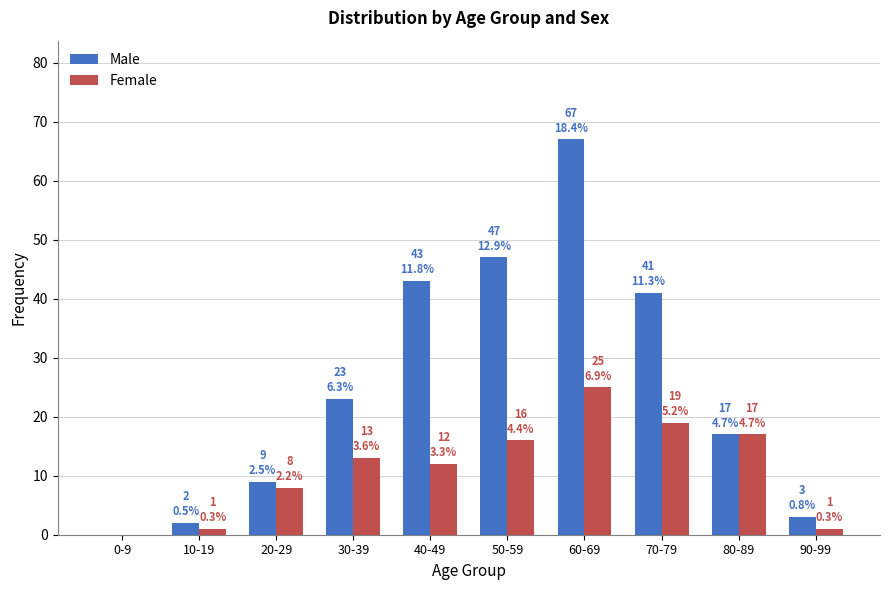

What is the spread (max minus min) of values at 60-69?

42